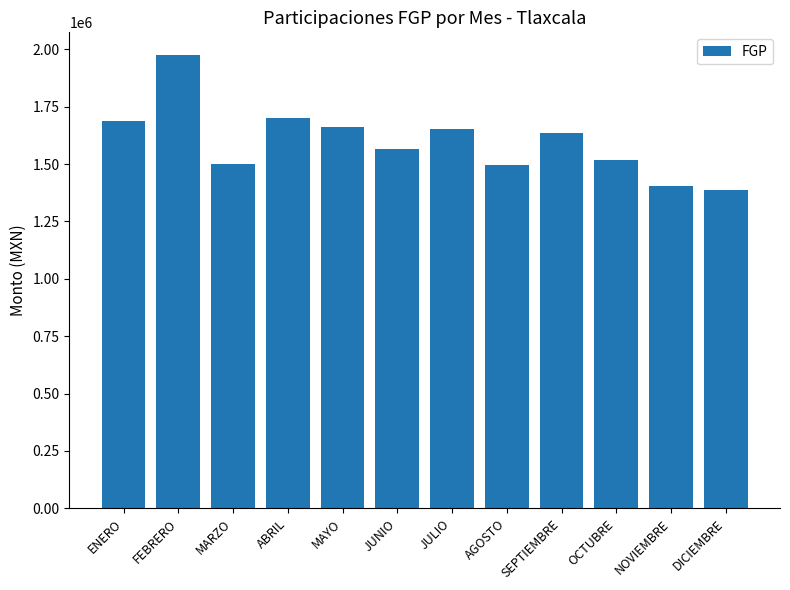

True or false: the data shows 1975731.1 at FEBRERO.

True